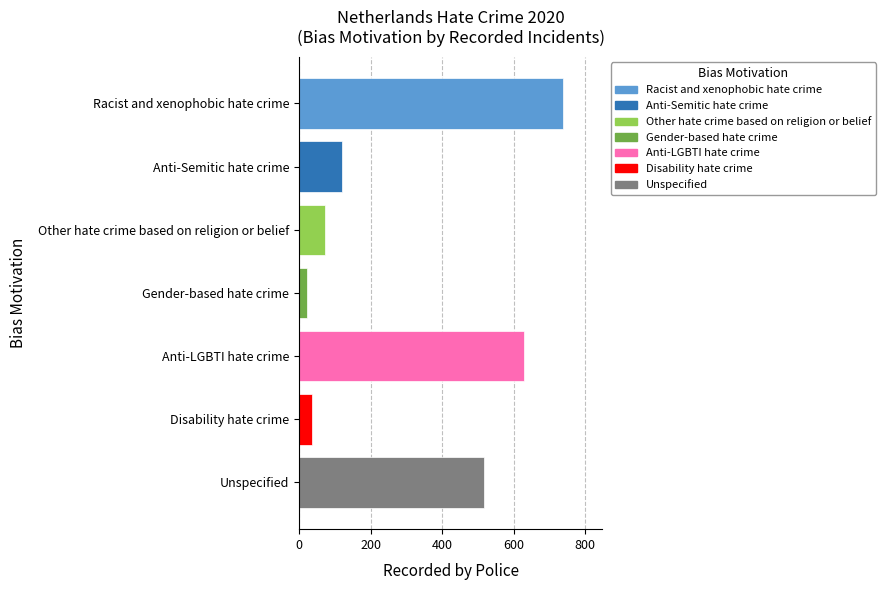

What is the sum of all values?

2133